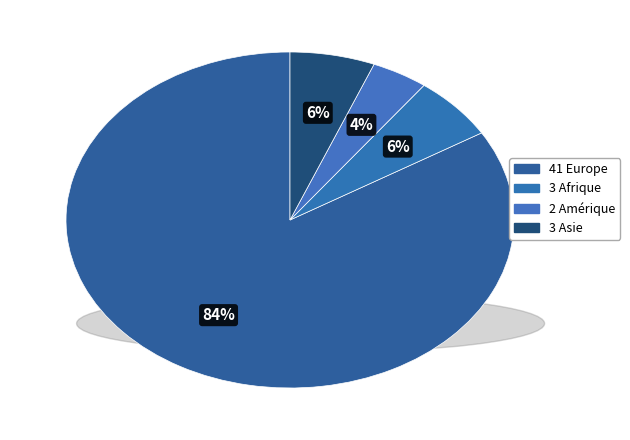

How many segments does this pie chart have?

4